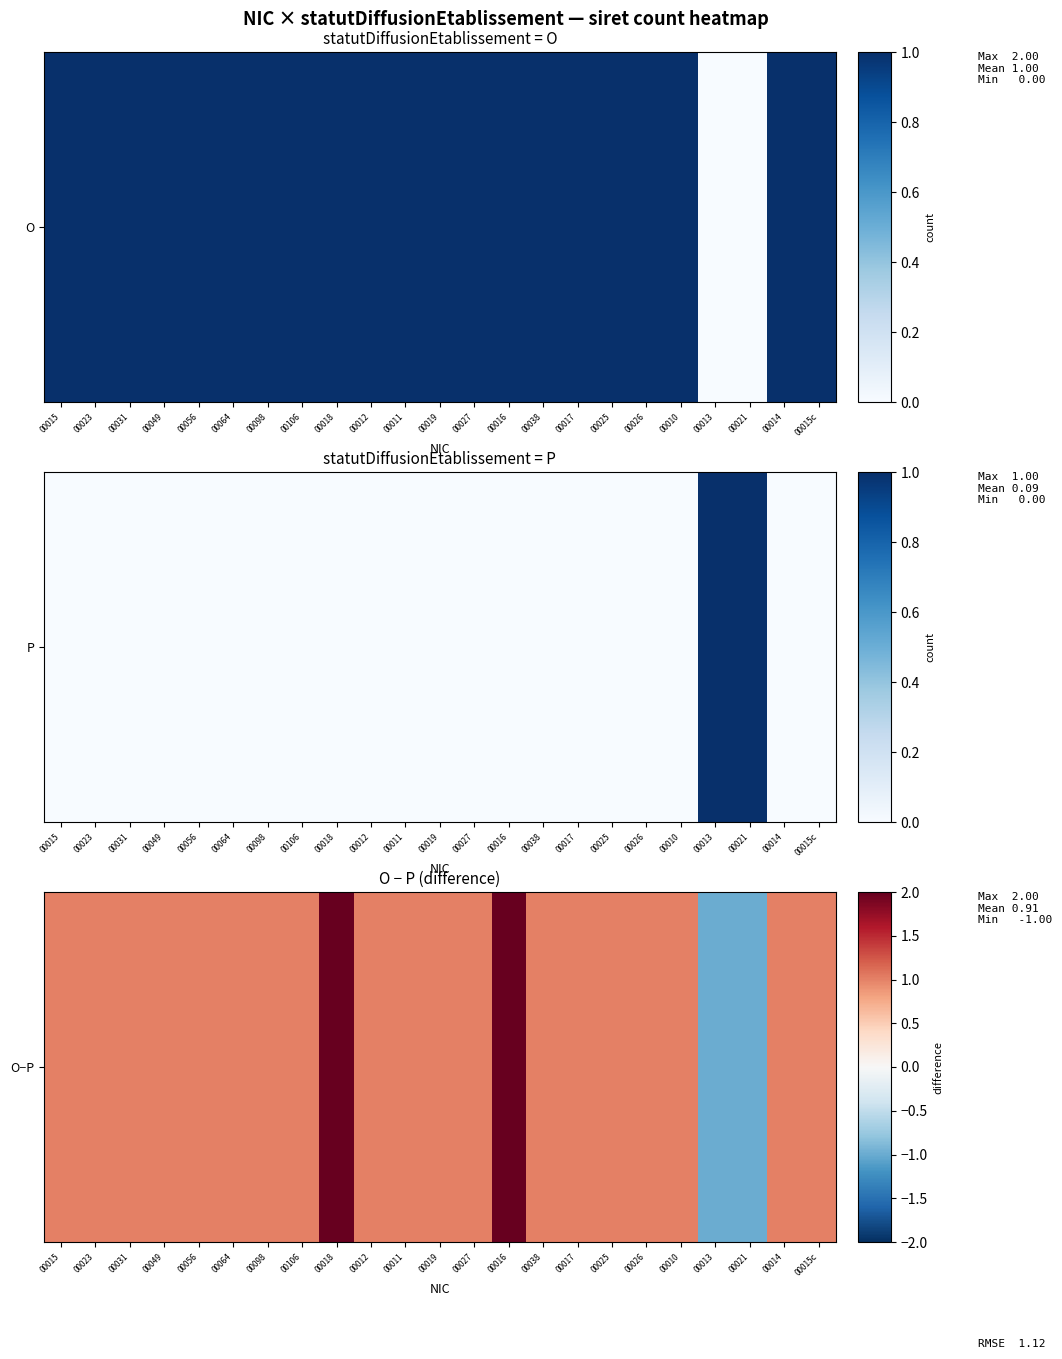

At which label is the value closest to 0?

00015